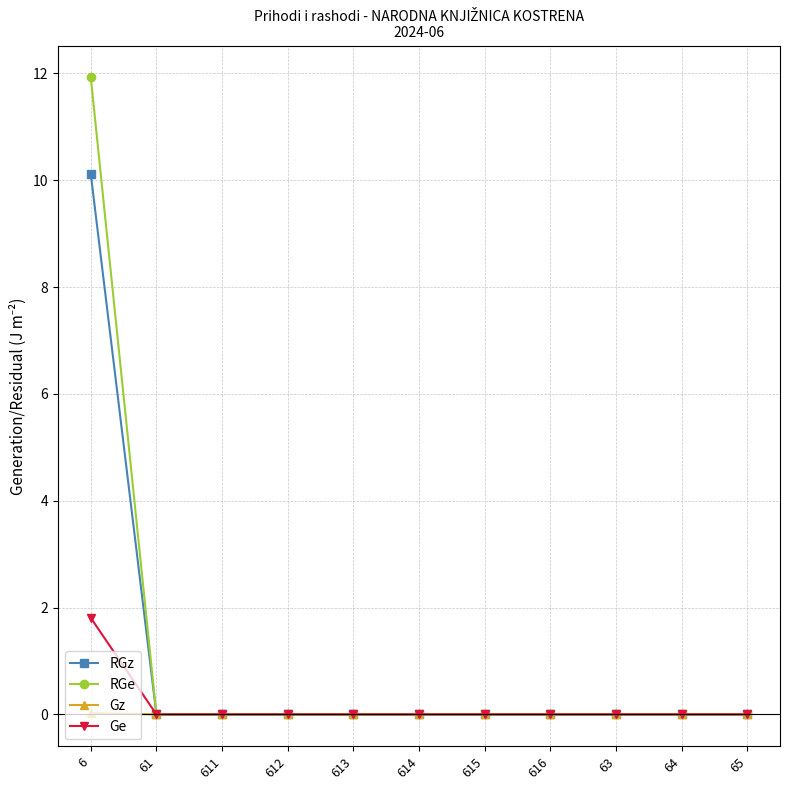

What is the label of the 11th point from the right?

6